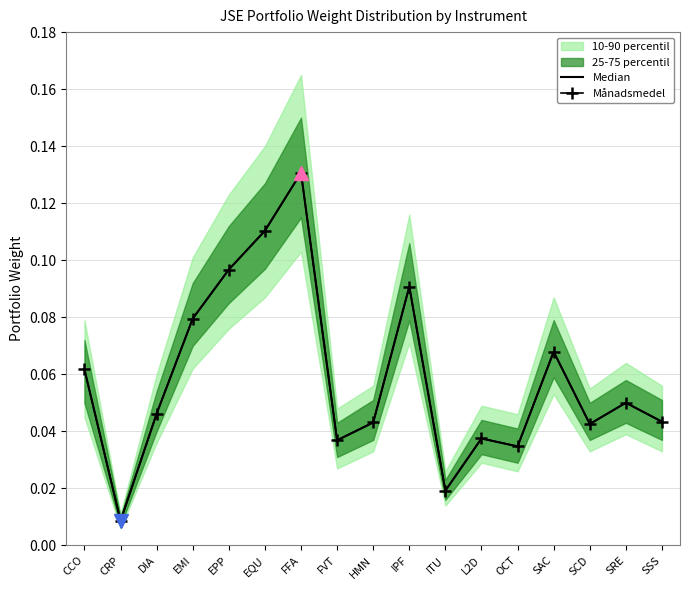

Which category has the lowest value across all series?

CRP